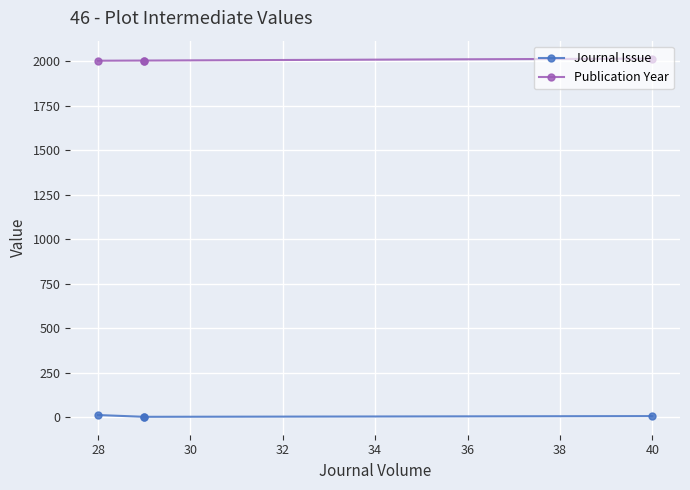

How many lines are shown in the chart?

2